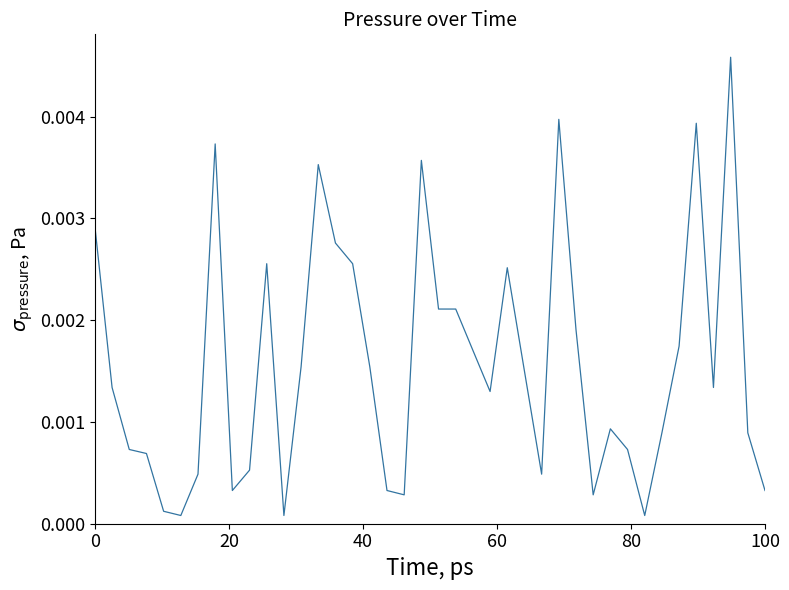

How many lines are shown in the chart?

1